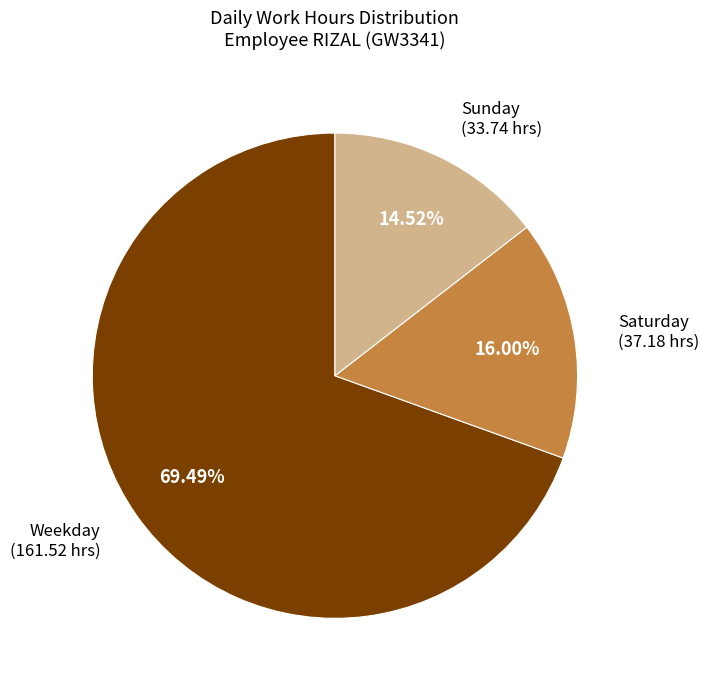

Does any single category account for the majority?

Yes